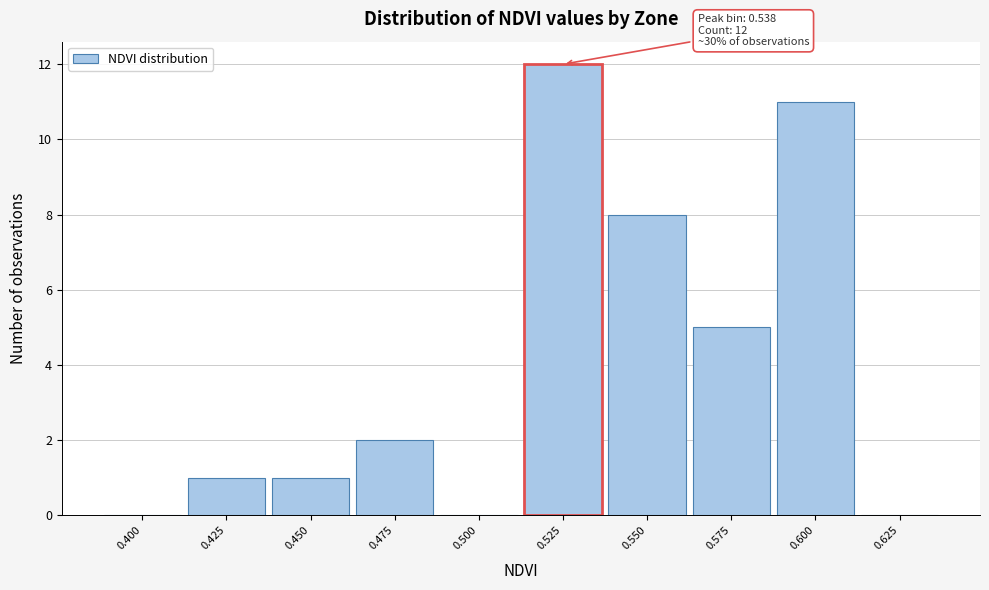

Reading right to left, list all the values displayed in this chart.

0.625=0	0.600=11	0.575=5	0.550=8	0.525=12	0.500=0	0.475=2	0.450=1	0.425=1	0.400=0